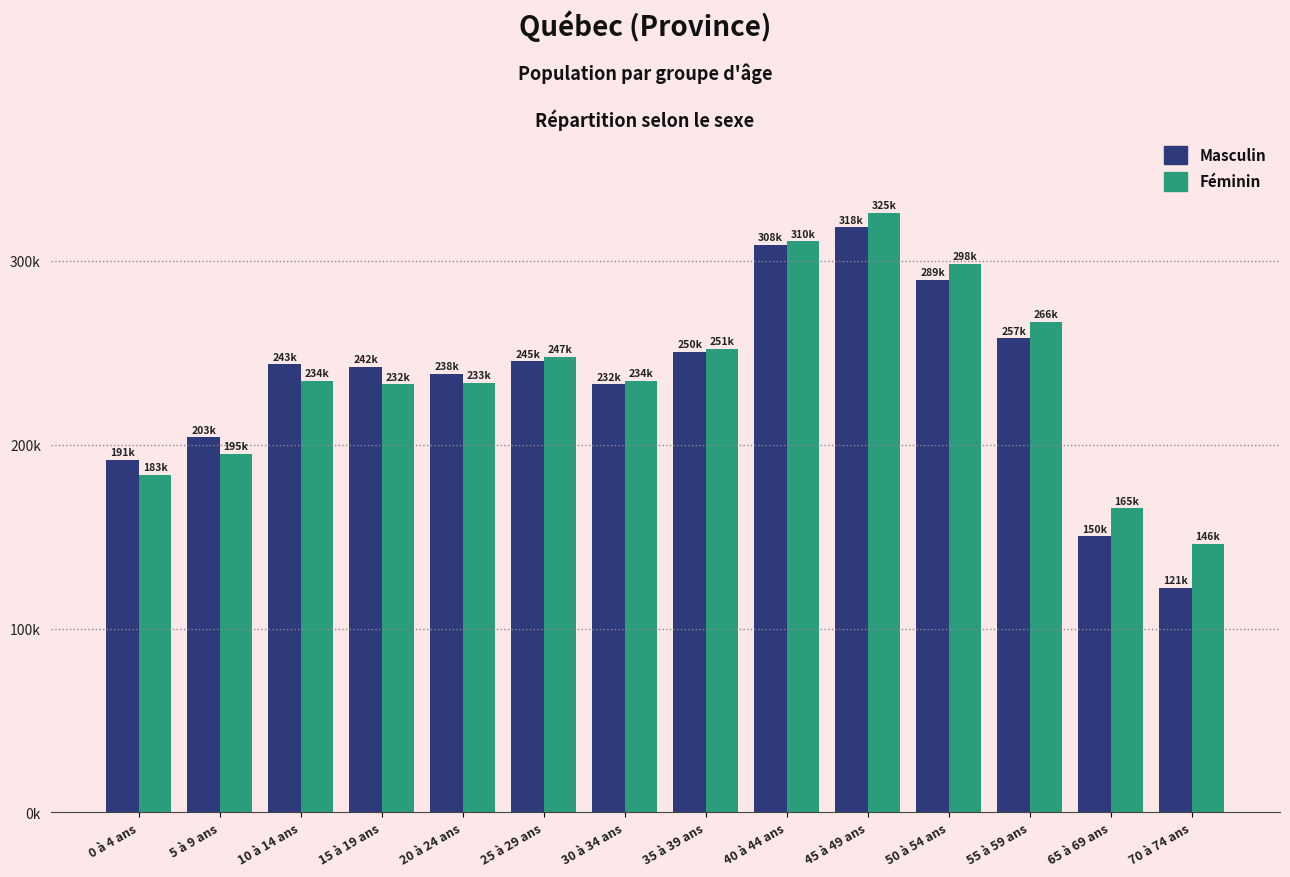

What are all the series names shown in the legend?

Masculin, Féminin